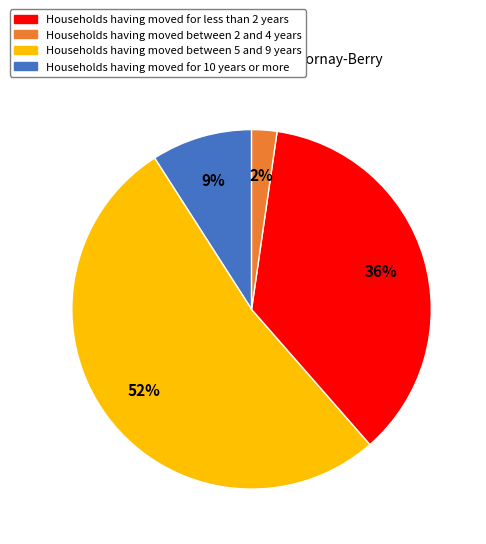

Count the number of slices in the pie.

4